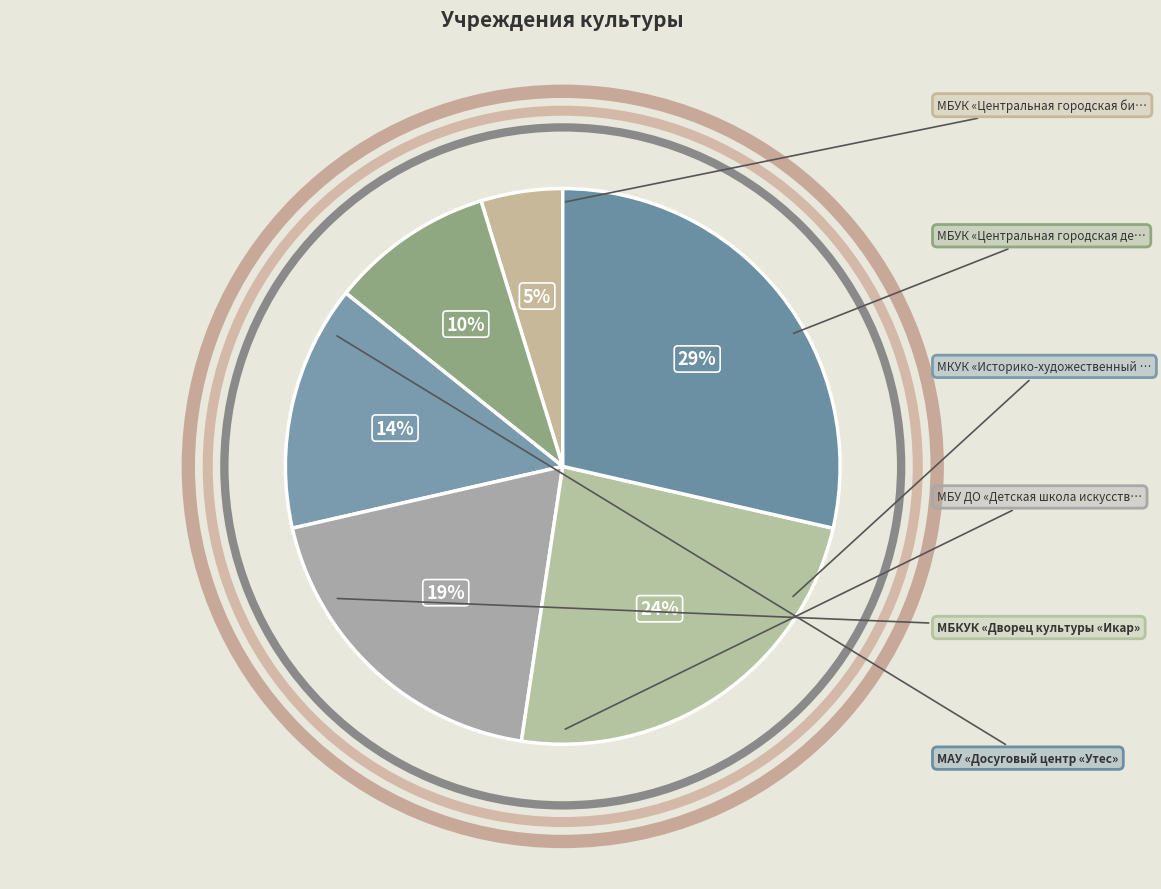

Which category has the biggest portion of the pie?

МАУ «Досуговый центр «Утес»